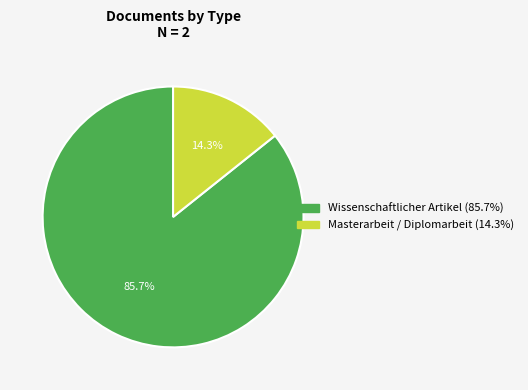

What percentage is the Masterarbeit / Diplomarbeit slice, to the nearest percent?

14%